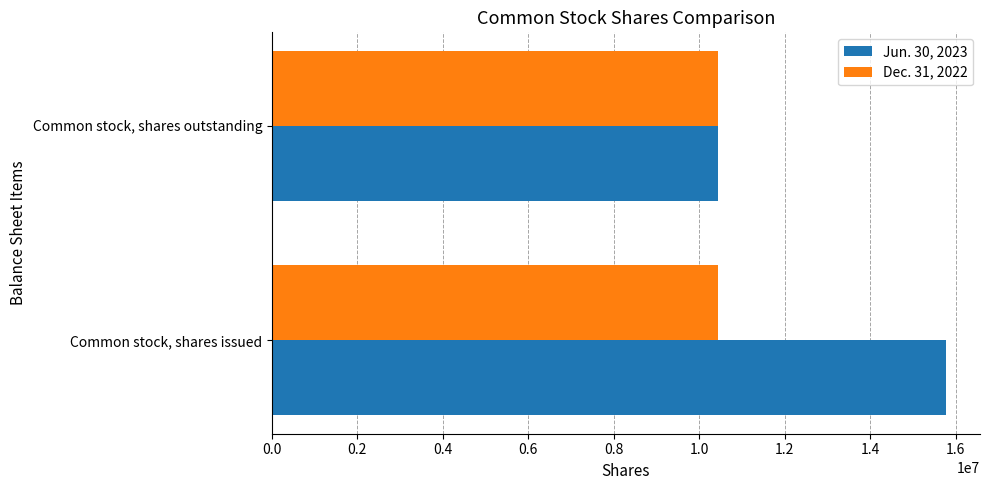

Is it true that Jun. 30, 2023 equals 6683489 at Common stock, shares outstanding?

False